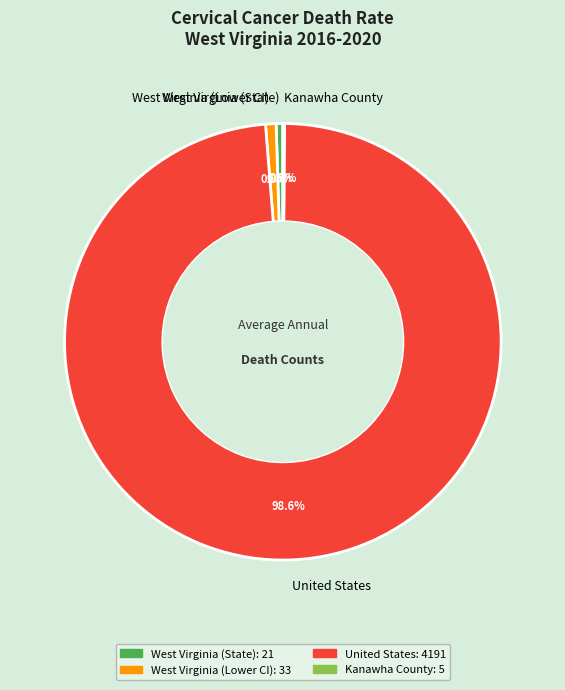

Is West Virginia (Lower CI) the majority of the pie?

No